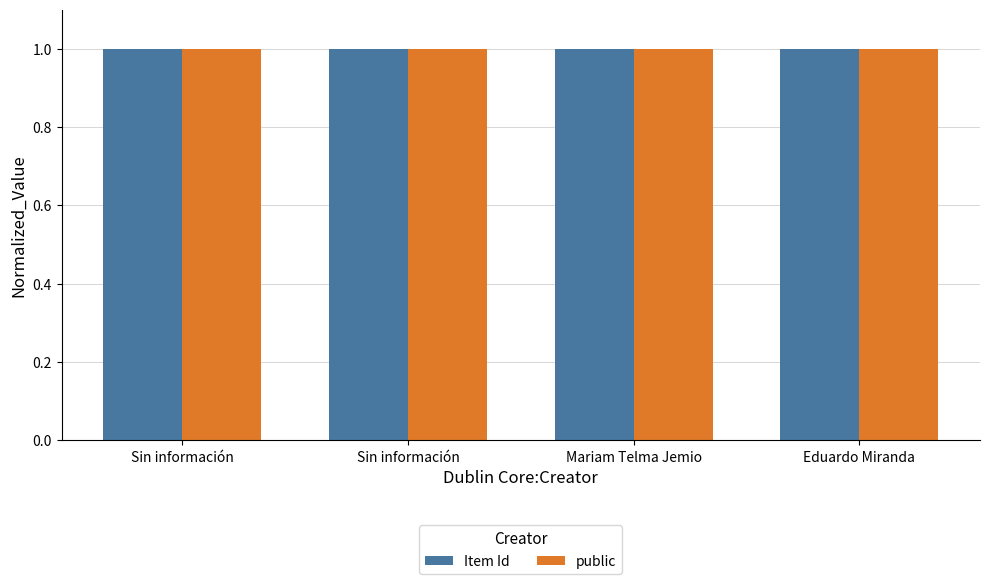

What are all the series names shown in the legend?

Item Id, public